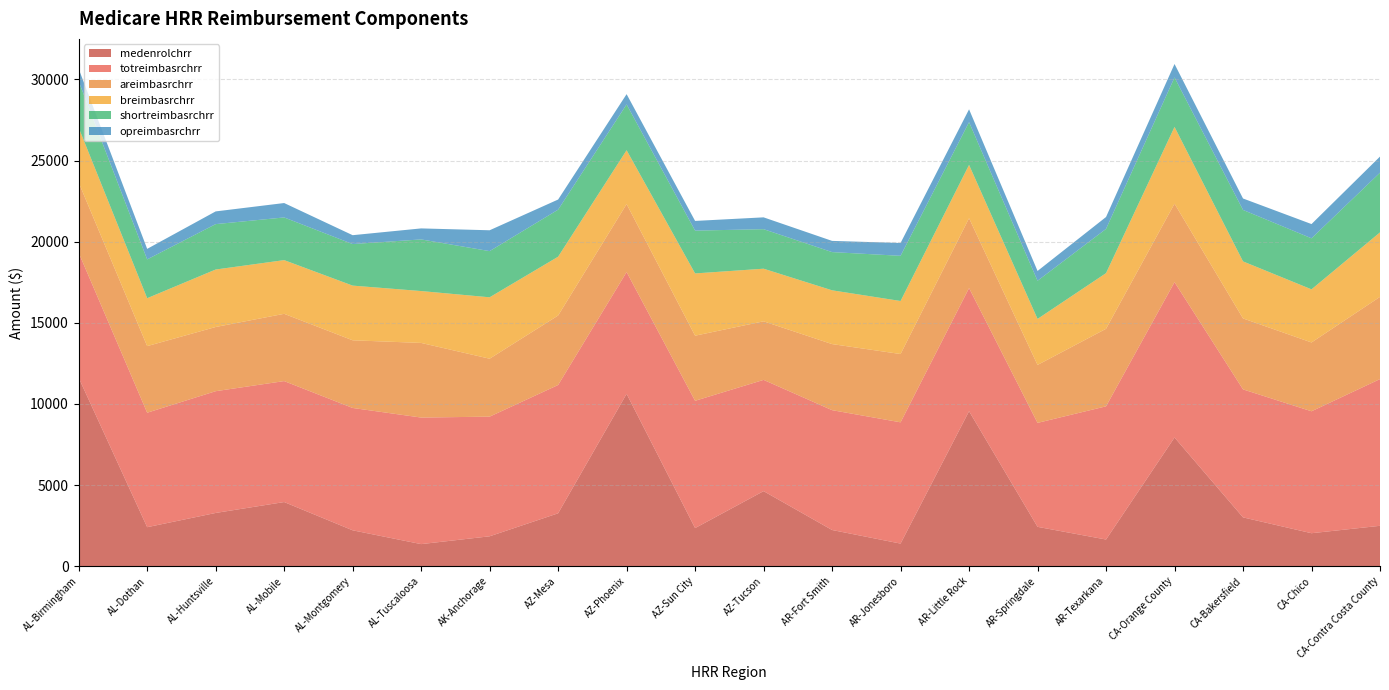

Reading right to left, extract all data points from this chart.

medenrolchrr: 2490.9	2034.1	3010.4	7932.3	1645.5	2427.5	9552.5	1394.6	2232.3	4627.8	2350.0	10623.0	3260.9	1844.2	1362.4	2213.5	3954.7	3282.6	2405.4	11614.5
totreimbasrchrr: 9041.1	7514.2	7886.6	9572.6	8207.9	6405.6	7588.4	7473.2	7385.2	6855.3	7844.1	7505.1	7906.9	7373.6	7799.0	7539.4	7453.9	7503.4	7054.3	7703.4
areimbasrchrr: 5067.3	4240.7	4373.7	4837.5	4778.2	3570.8	4304.0	4208.1	4071.7	3608.5	4012.2	4188.6	4281.3	3570.7	4598.9	4169.6	4145.7	3955.8	4104.5	4328.6
breimbasrchrr: 3973.0	3273.3	3513.4	4728.2	3429.9	2835.6	3285.7	3268.0	3313.6	3242.9	3836.6	3317.9	3624.2	3783.5	3196.7	3369.7	3308.5	3542.0	2952.3	3375.0
shortreimbasrchrr: 3679.9	3145.8	3172.3	3049.4	2725.6	2352.3	2636.3	2784.6	2355.3	2435.8	2638.4	2824.2	2898.4	2845.8	3181.8	2561.1	2630.5	2797.8	2391.9	2861.9
opreimbasrchrr: 991.6	876.4	704.6	828.7	732.7	602.8	789.3	790.3	689.9	728.3	596.8	631.8	625.2	1284.8	678.6	546.2	887.6	783.1	647.8	767.2